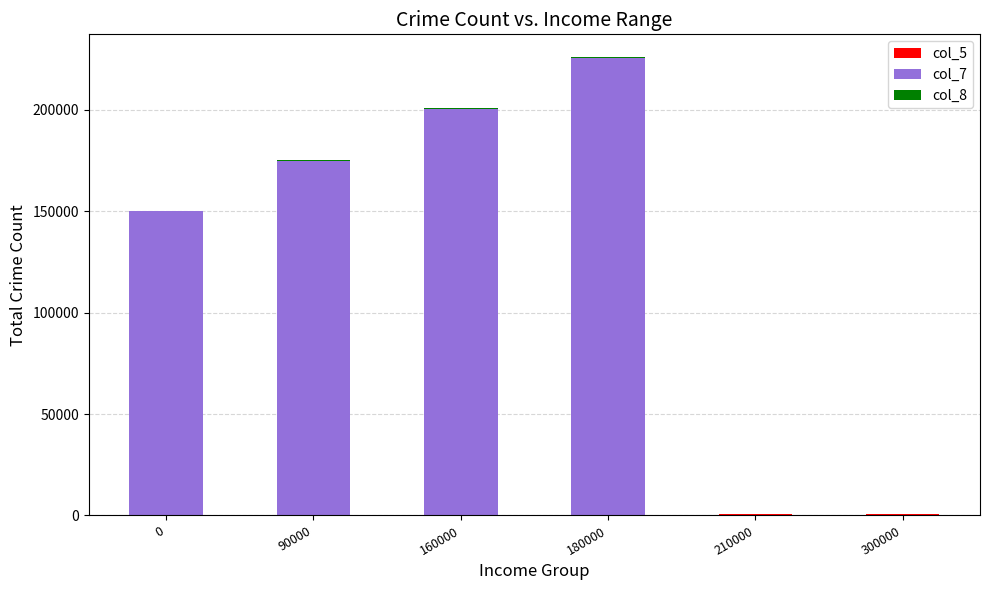

At which category is the sum across all series the highest?

180000